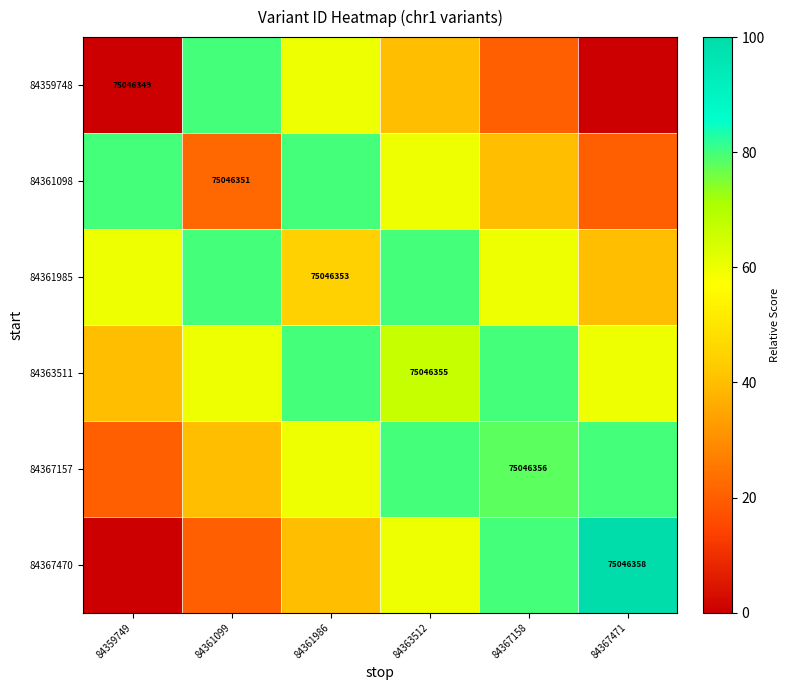

Is the value of 84363511 at 84361099 greater than the value of 84367470 at 84359749?

Yes